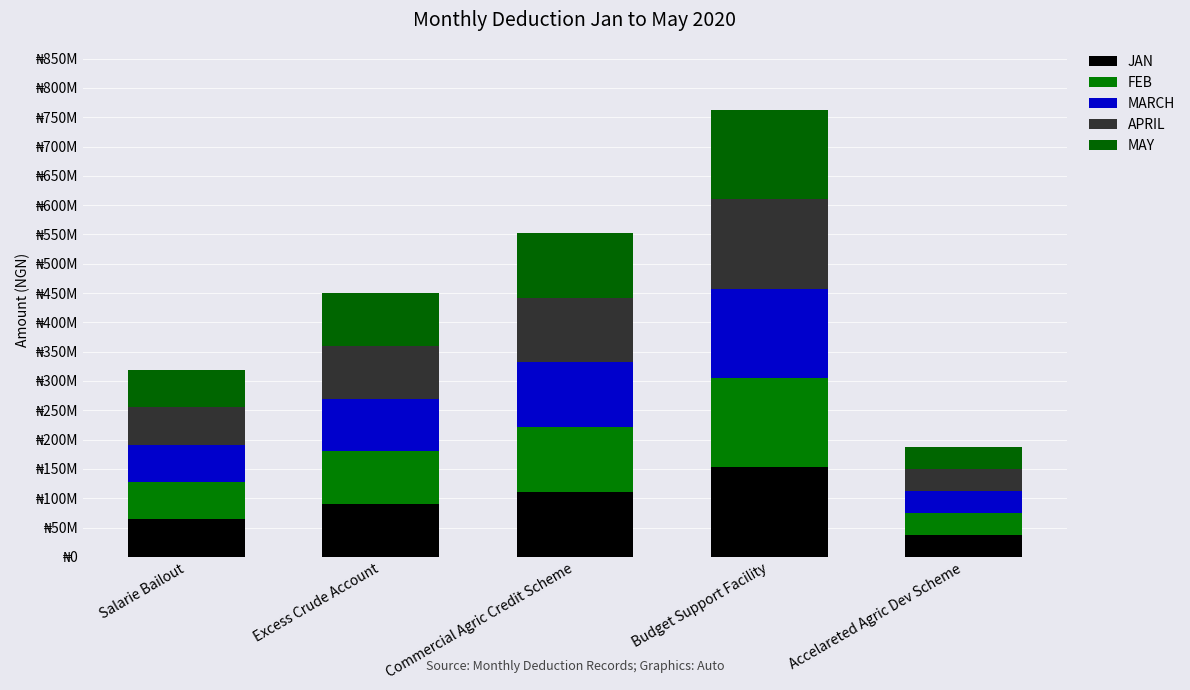

Which series has the largest range (max minus min)?

MARCH